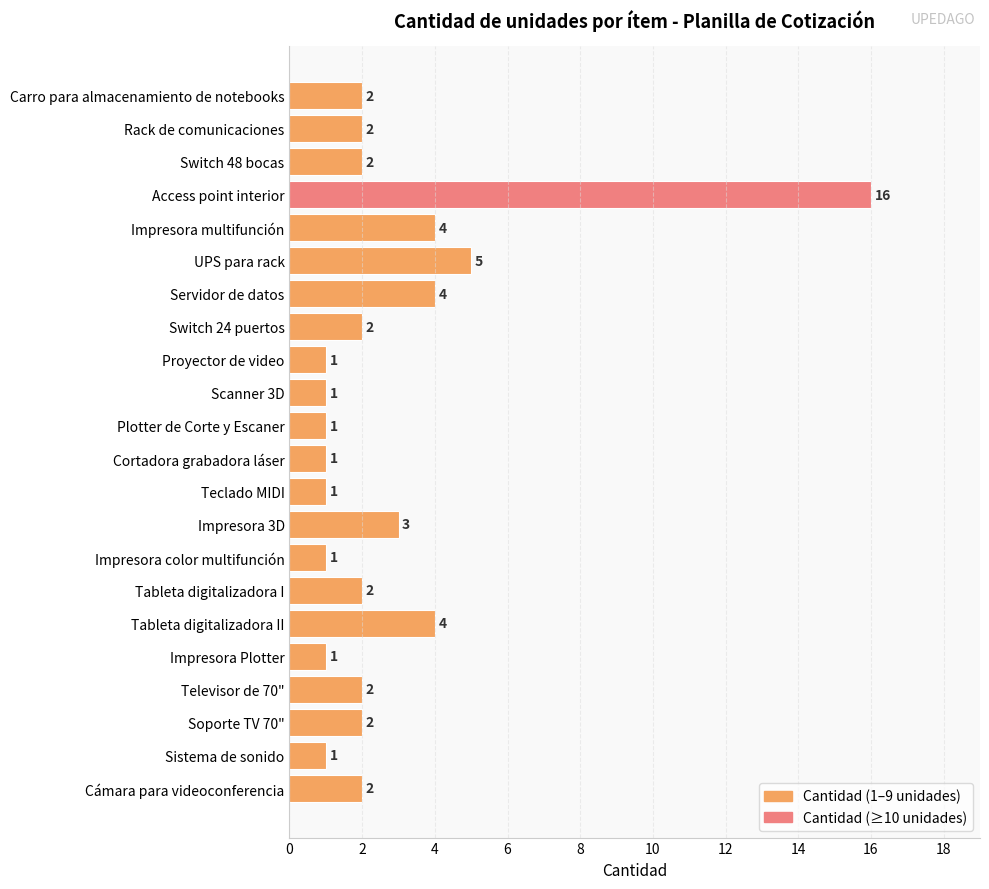

Which category has the highest value across all series?

Access point interior